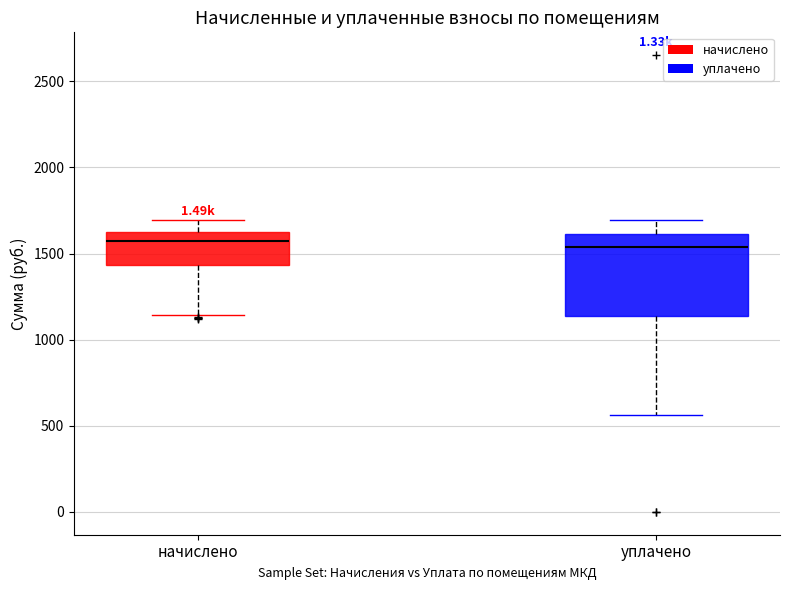

Where is the lower edge of the box for уплачено on the y-axis? The values are not printed on the chart, so give them approximately, as read against the axis.

1150